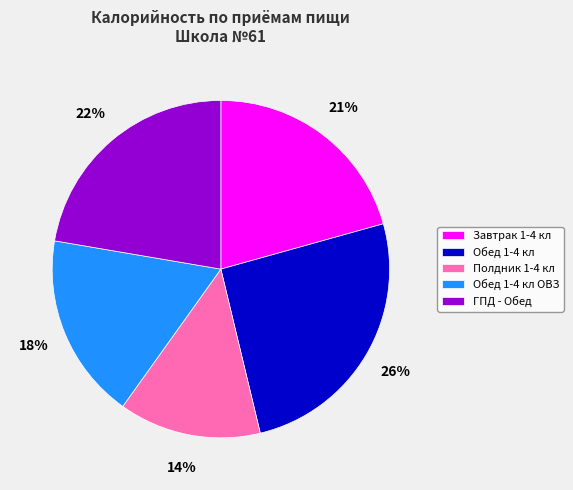

The ГПД - Обед slice represents 22% of the pie. True or false?

True